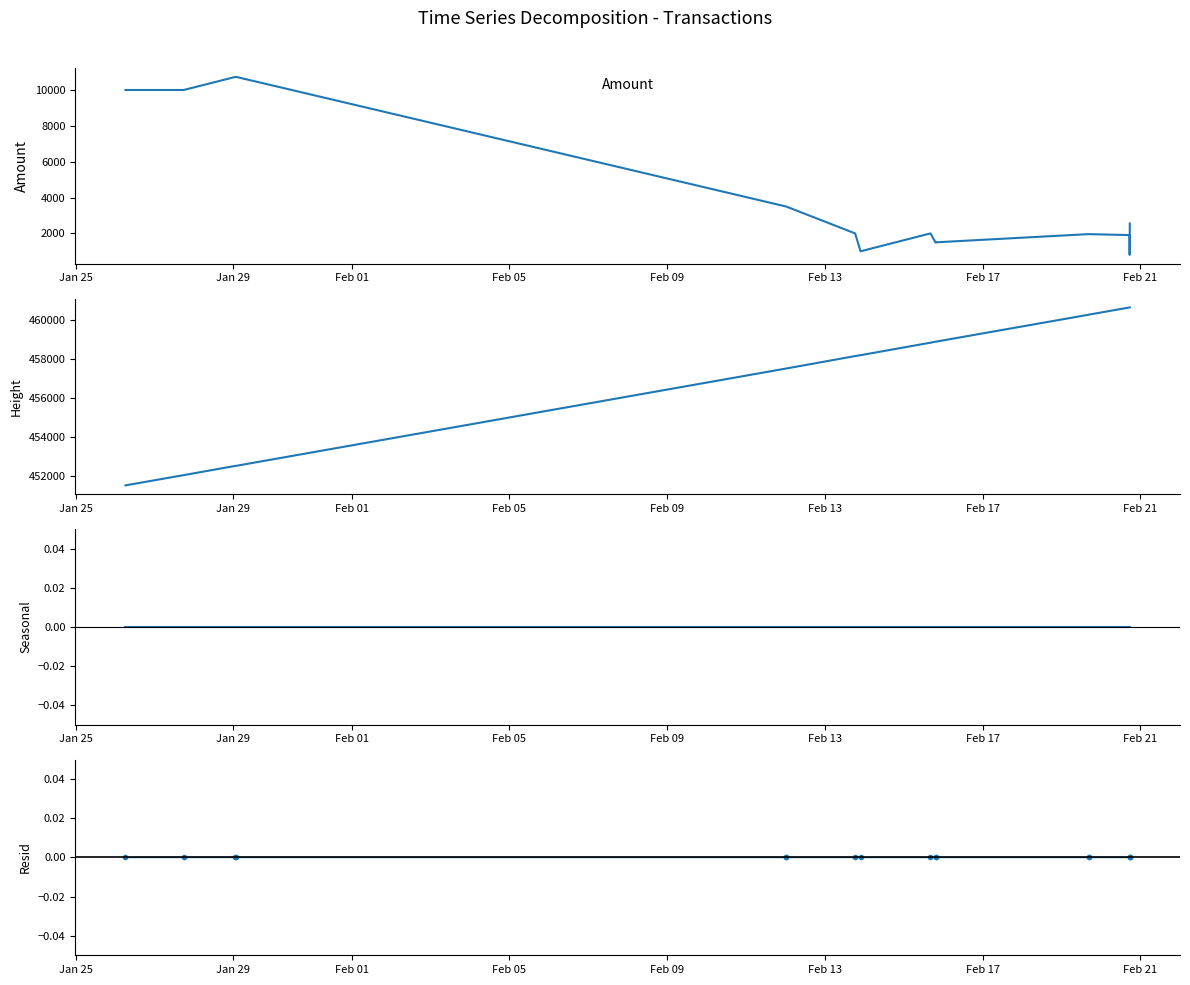

Reading right to left, transcribe all the data shown in this chart.

Amount: 2554.0	800.0	1905.0	1958.0	1959.0	1500.0	1495.0	1999.0	1000.0	1999.0	3500.0	3501.0	10734.0	10735.1	10003.0	10004.0
Height: 460642.0	460640.0	460639.0	460274.0	460268.0	458886.0	458886.0	458837.0	458197.0	458152.0	457515.0	457514.0	452538.0	452534.0	452061.0	451537.0
Fee Seasonal: 0.0	0.0	0.0	0.0	0.0	0.0	0.0	0.0	0.0	0.0	0.0	0.0	0.0	0.0	0.0	0.0
Resid: 0.0	0.0	0.0	0.0	0.0	0.0	0.0	0.0	0.0	0.0	0.0	0.0	0.0	0.0	0.0	0.0